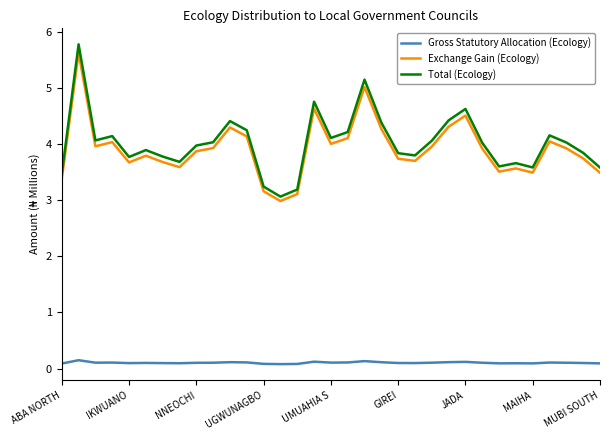

True or false: Exchange Gain (Ecology) and Total (Ecology) intersect in this chart.

False